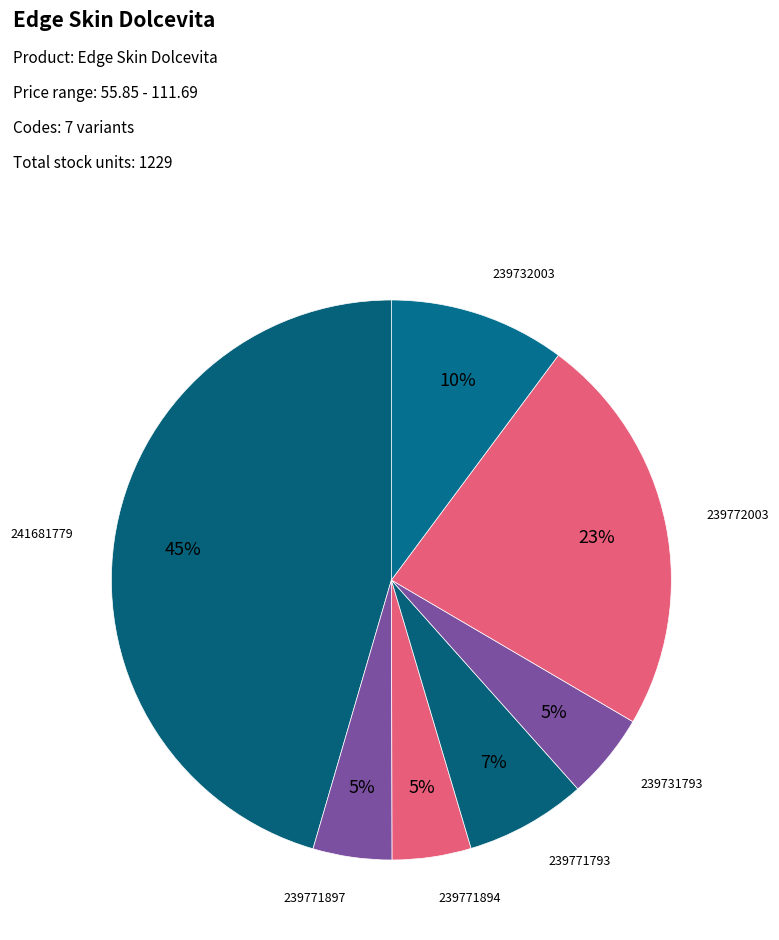

The 239732003 slice represents 10% of the pie. True or false?

True